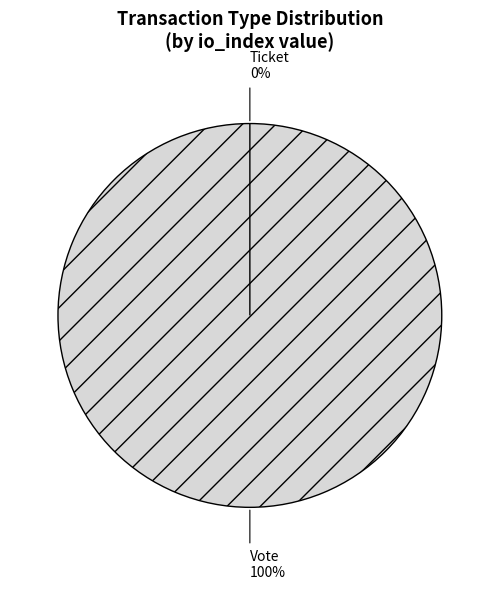

Rank the categories by value from lowest to highest.

Ticket, Vote